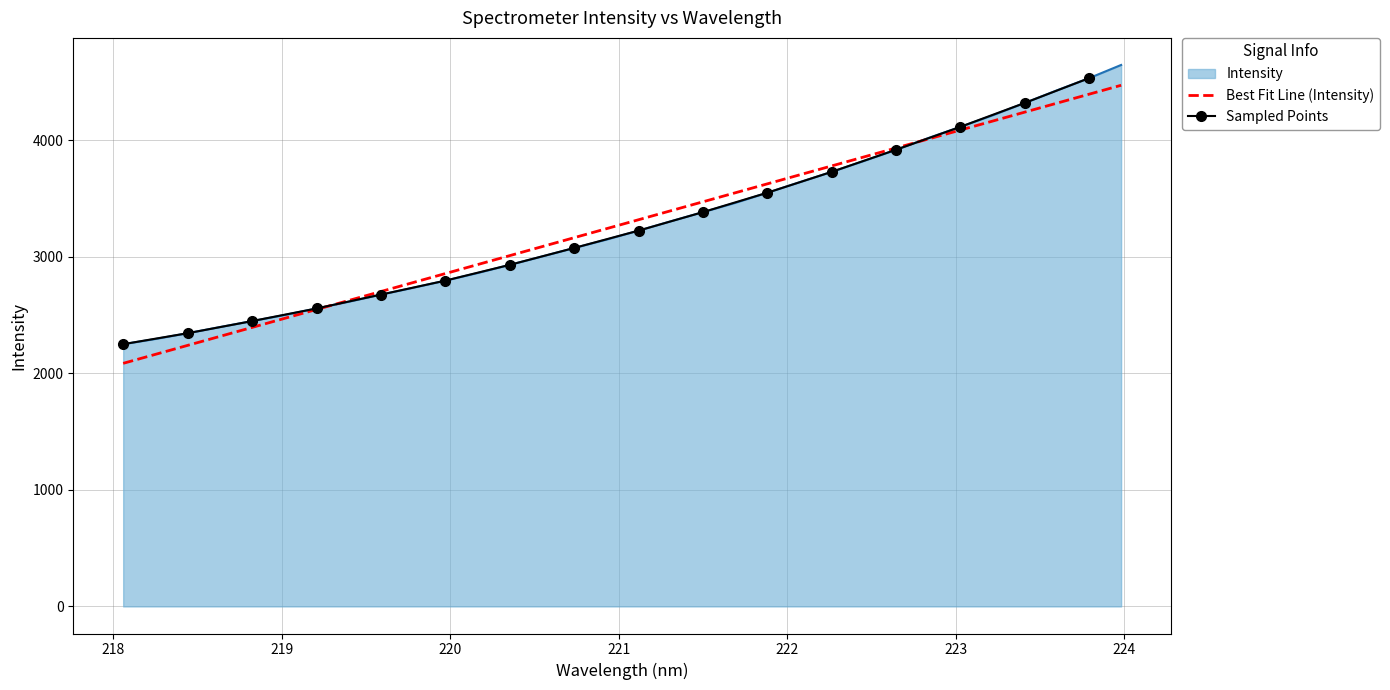

Does the chart have visible grid lines?

Yes